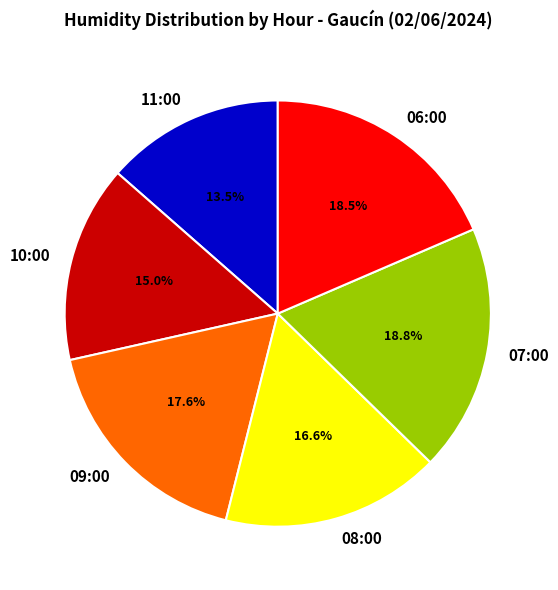

Which has a higher value, 08:00 or 10:00?

08:00